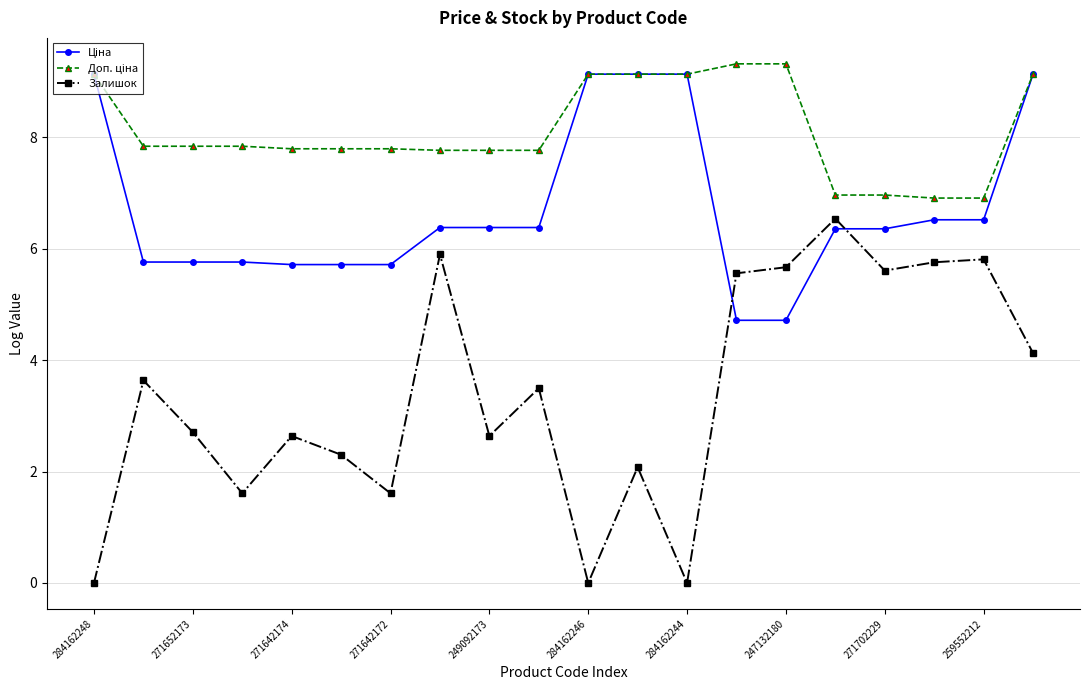

Which series has the widest spread of values?

Залишок